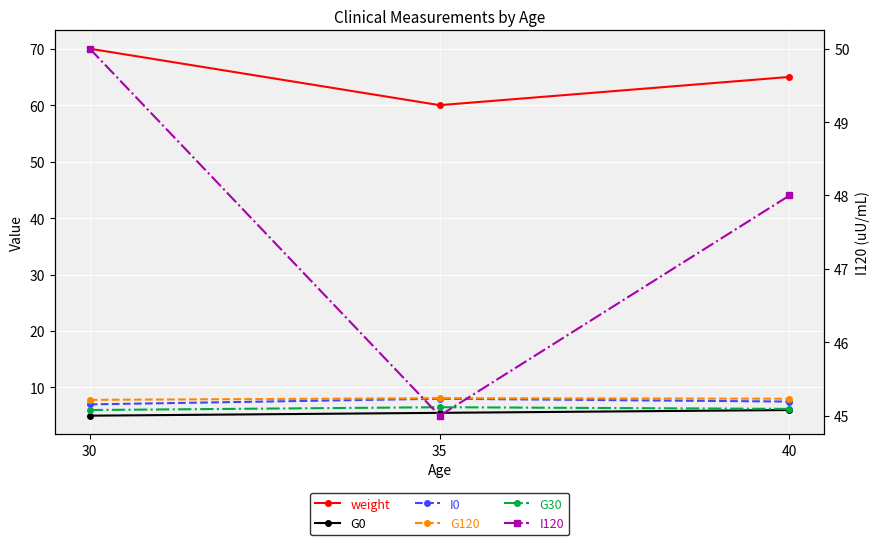

True or false: I120 has a value of 45.0 at 35.

True